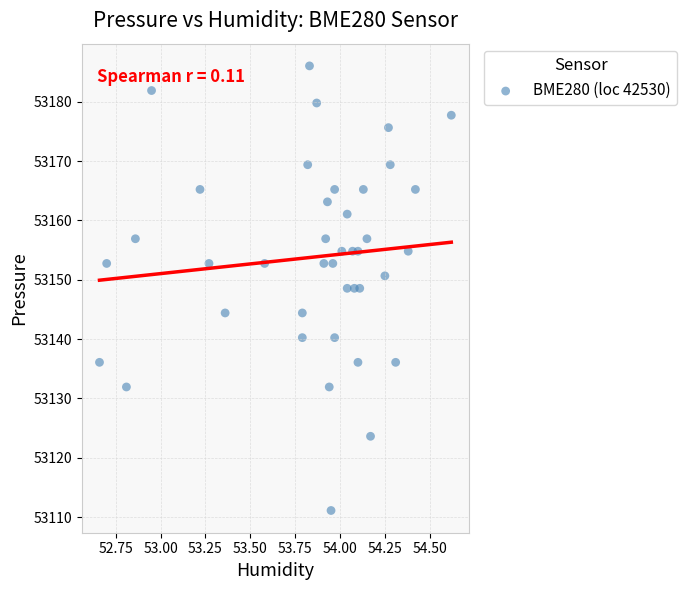

What is the range of Y values (max minus min)?

74.9